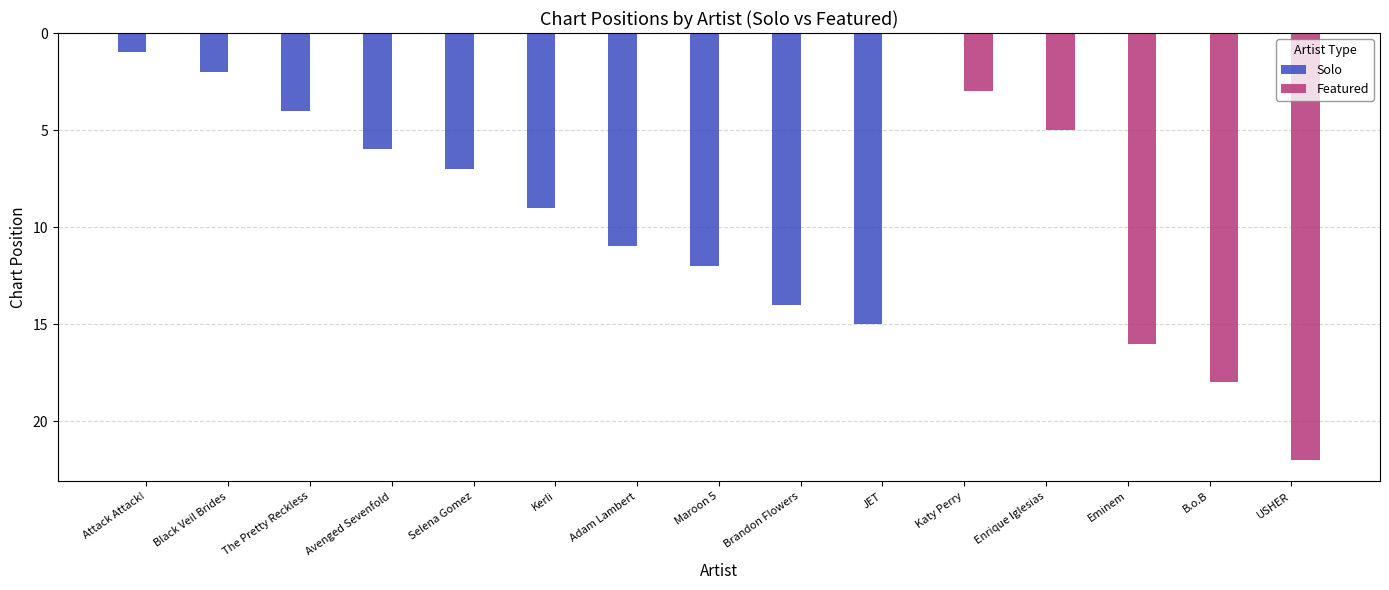

What is the total value across all series at The Pretty Reckless?

4